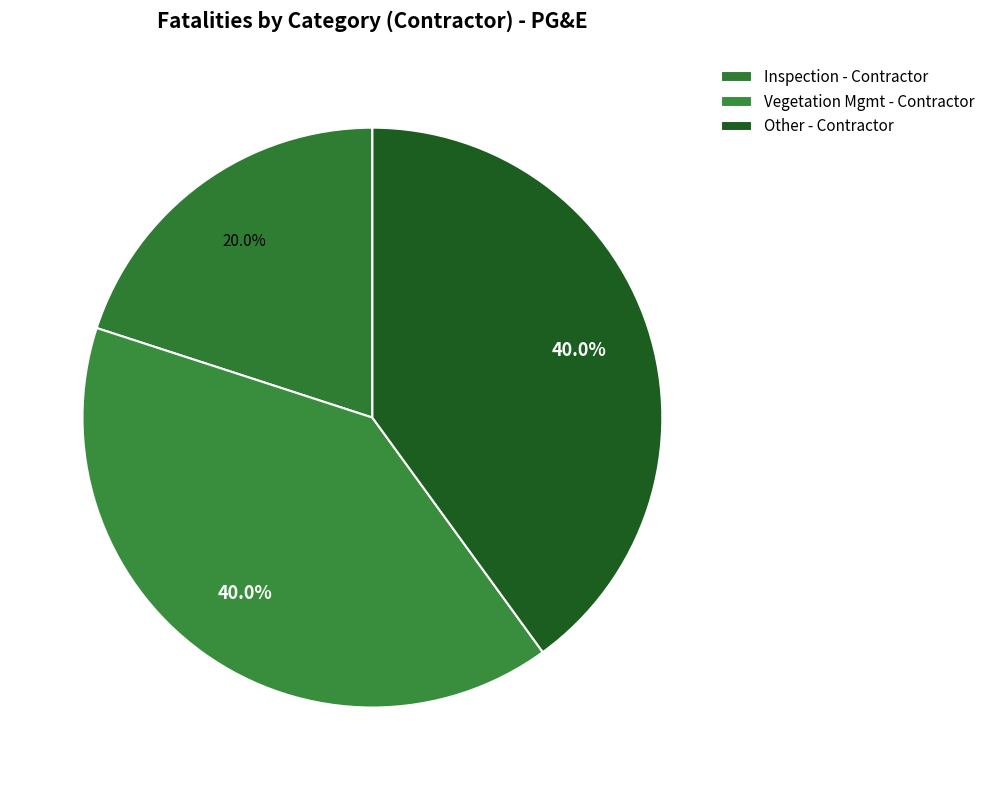

How many segments does this pie chart have?

3